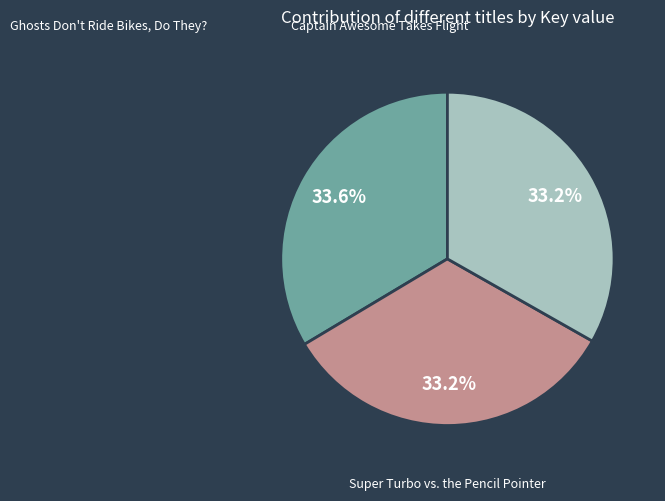

Is there a majority slice in this chart?

No